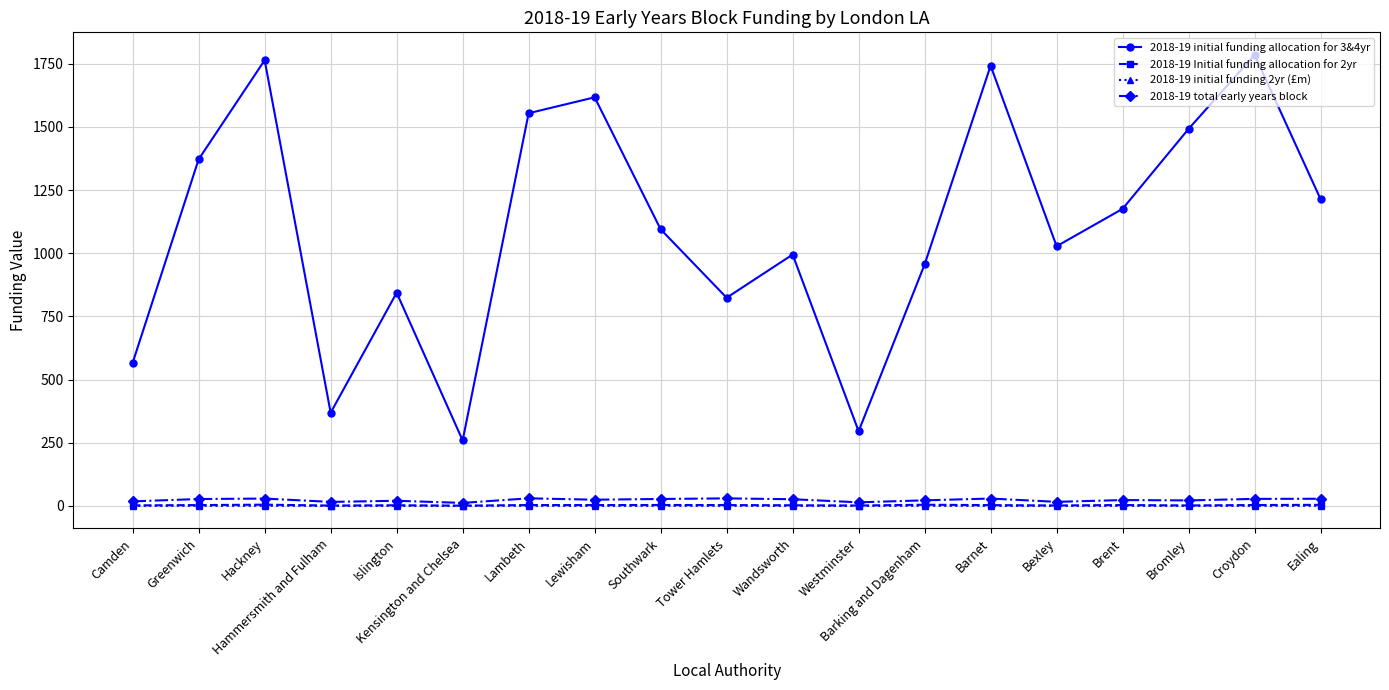

True or false: 2018-19 initial funding allocation for 3&4yr has a value of 295.4 at Westminster.

True